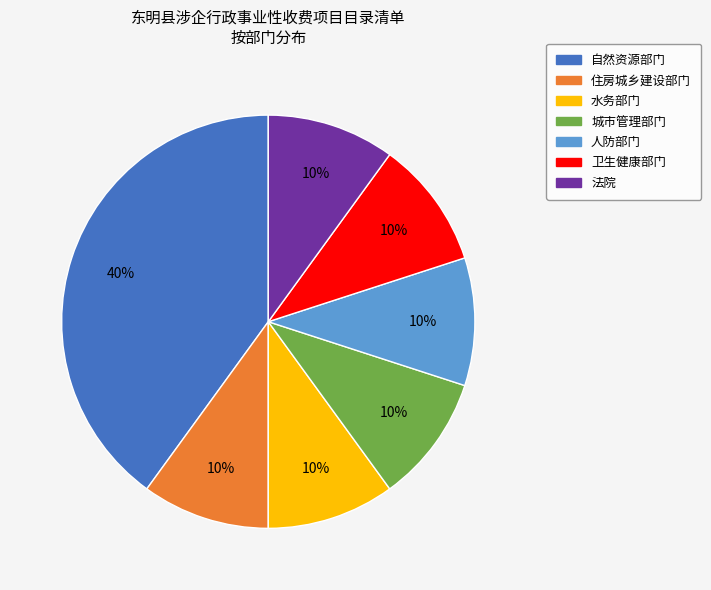

Is it true that 人防部门 is 4% of the pie?

False